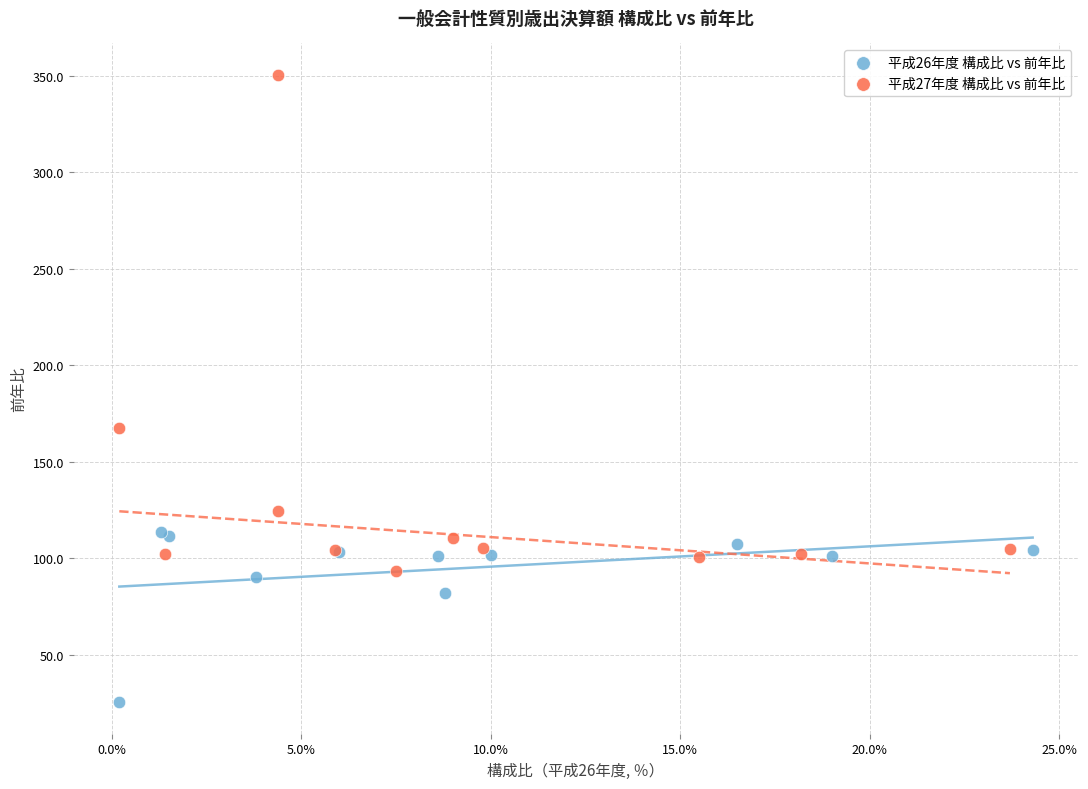

Which series has the largest Y range (max minus min)?

平成27年度 構成比 vs 前年比